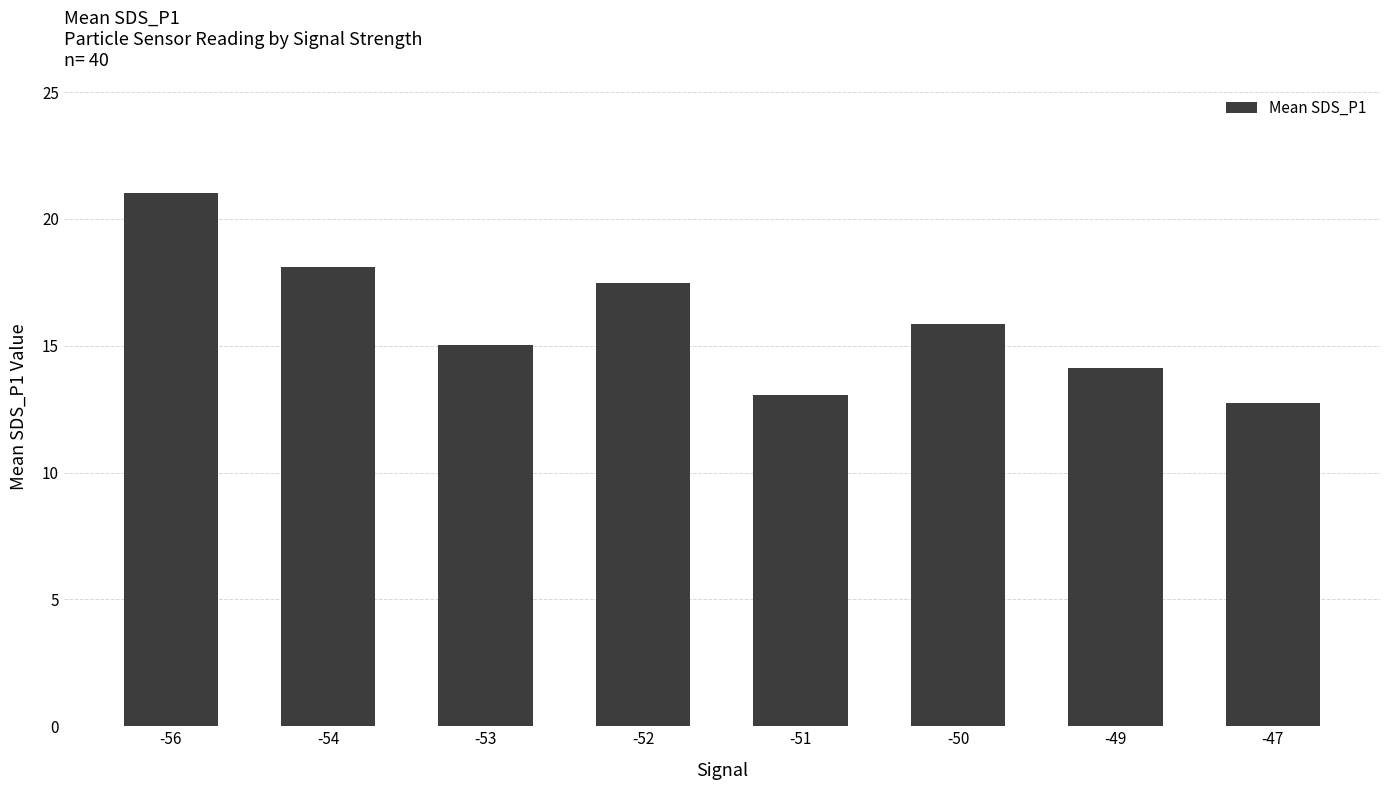

What is the change in value from -51 to -47?

-0.3